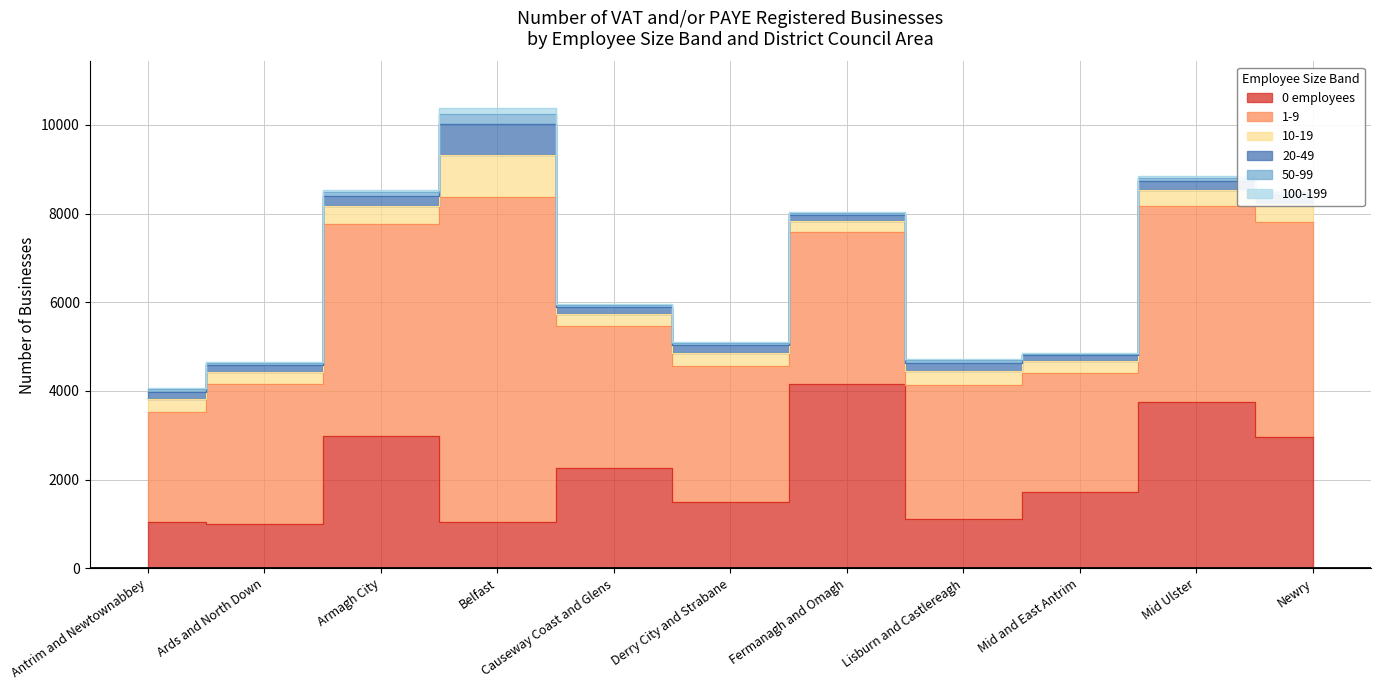

What is the sum of the 1-9 values at Newry, Mourne and Down and Derry City and Strabane?

7915